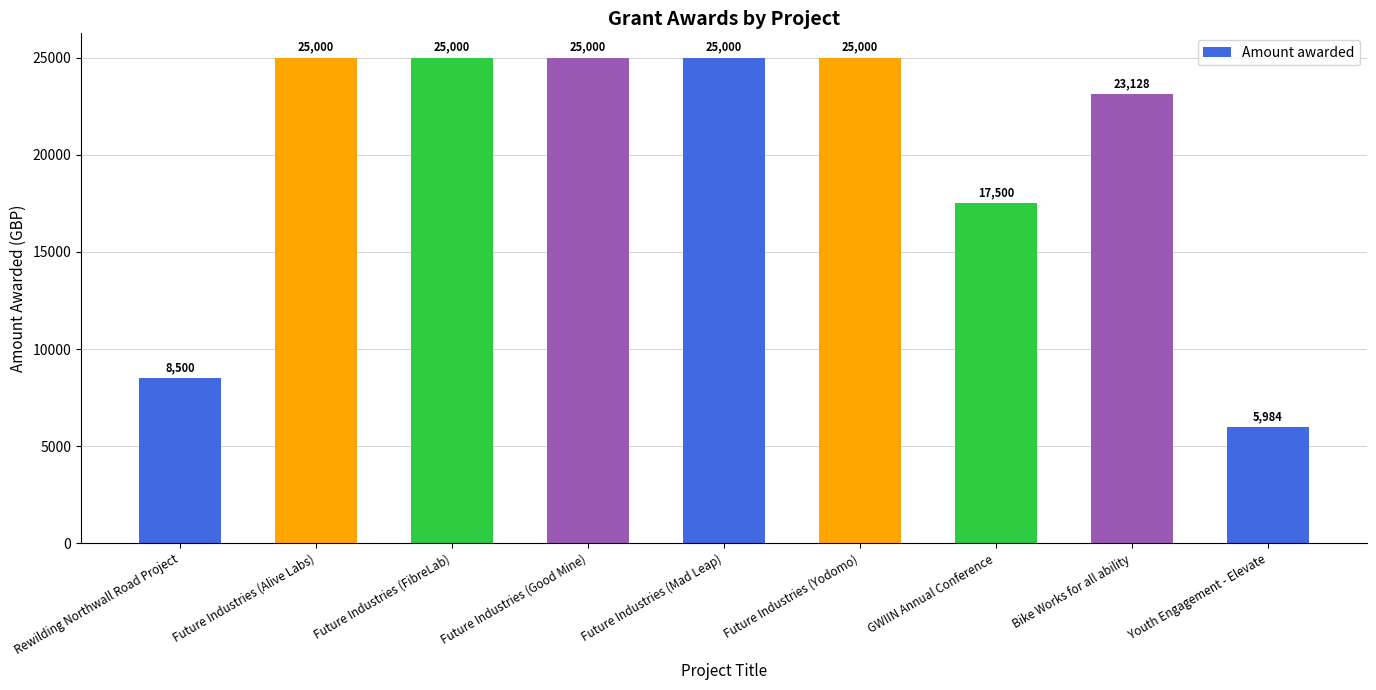

Reading left to right, list all the values displayed in this chart.

Rewilding Northwall Road Project=8500	Future Industries (Alive Labs)=25000	Future Industries (FibreLab)=25000	Future Industries (Good Mine)=25000	Future Industries (Mad Leap)=25000	Future Industries (Yodomo)=25000	GWIIN Annual Conference=17500	Bike Works for all ability=23128	Youth Engagement - Elevate=5984